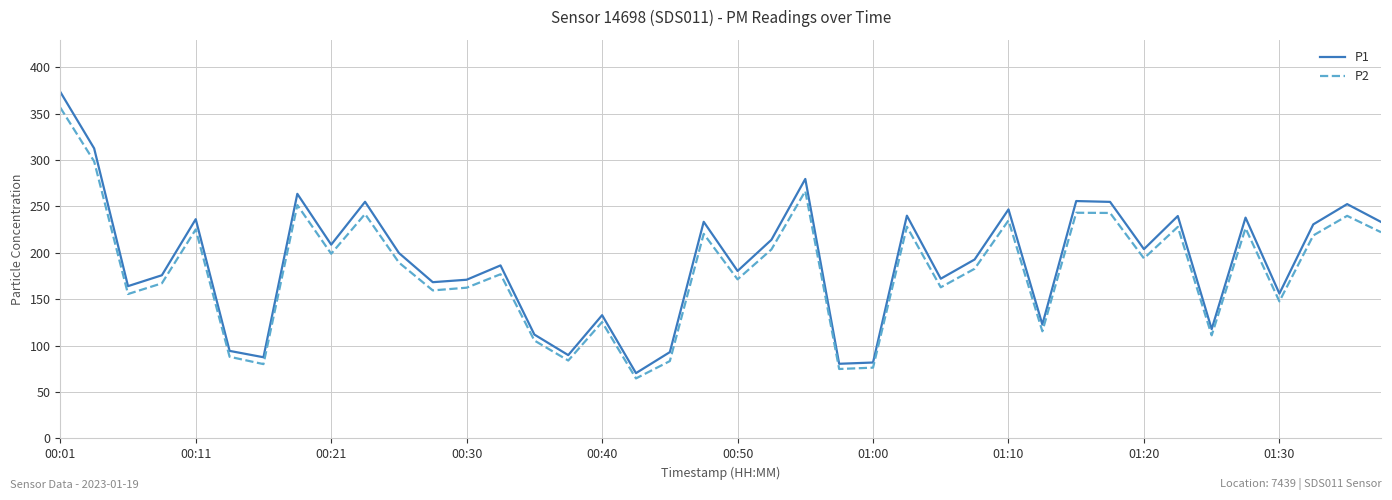

What is the highest value of the P1 series?

373.3